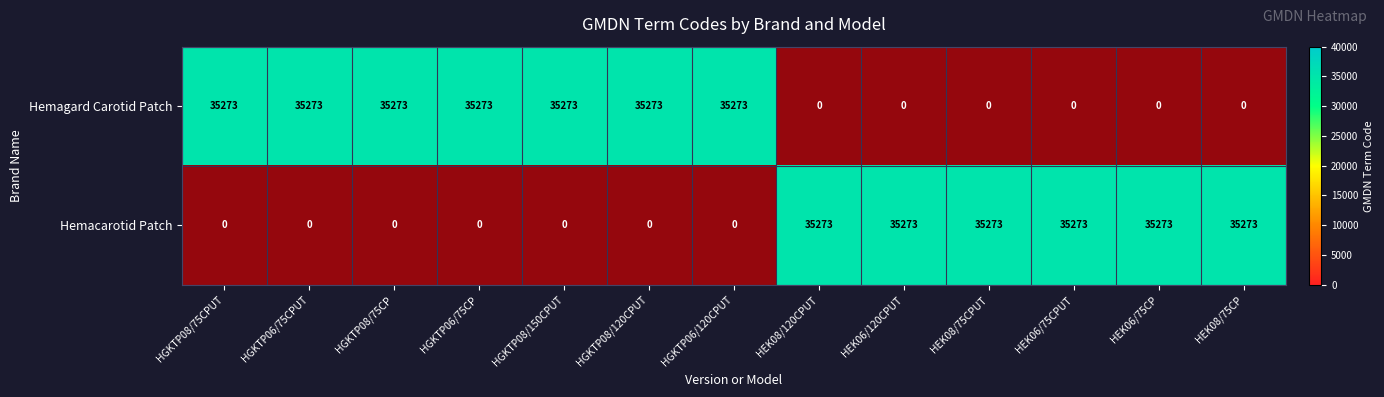

At HGKTP06/75CP, list the series in order from smallest to largest.

Hemacarotid Patch, Hemagard Carotid Patch